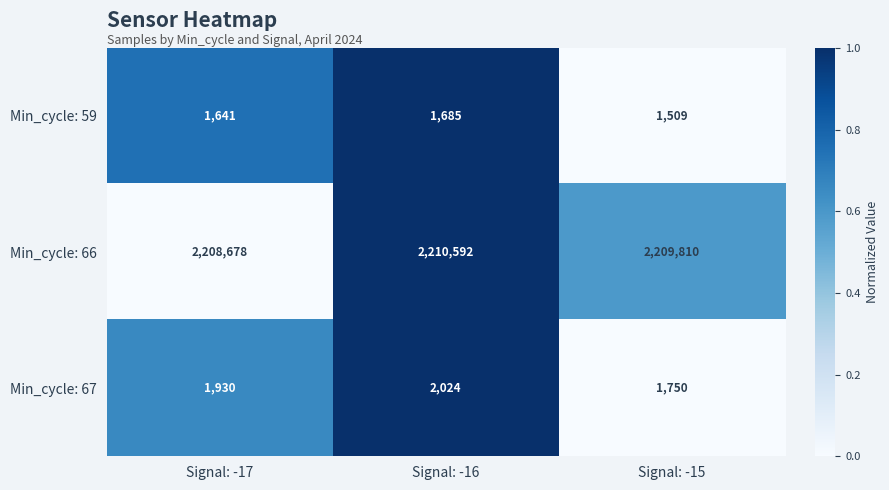

What is the minimum value shown in the chart?

1509